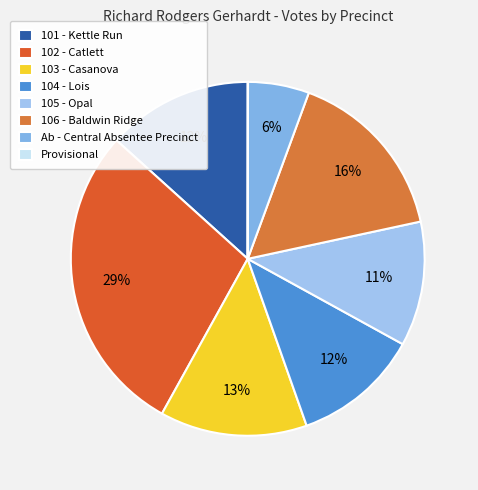

Between 103 - Casanova and 101 - Kettle Run, which is larger?

103 - Casanova